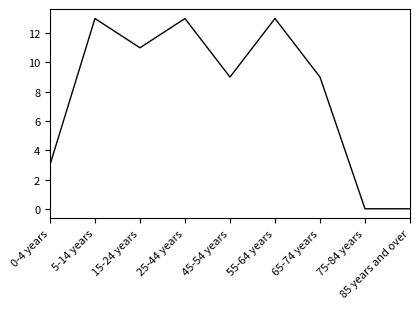

What position from the right is 15-24 years?

7